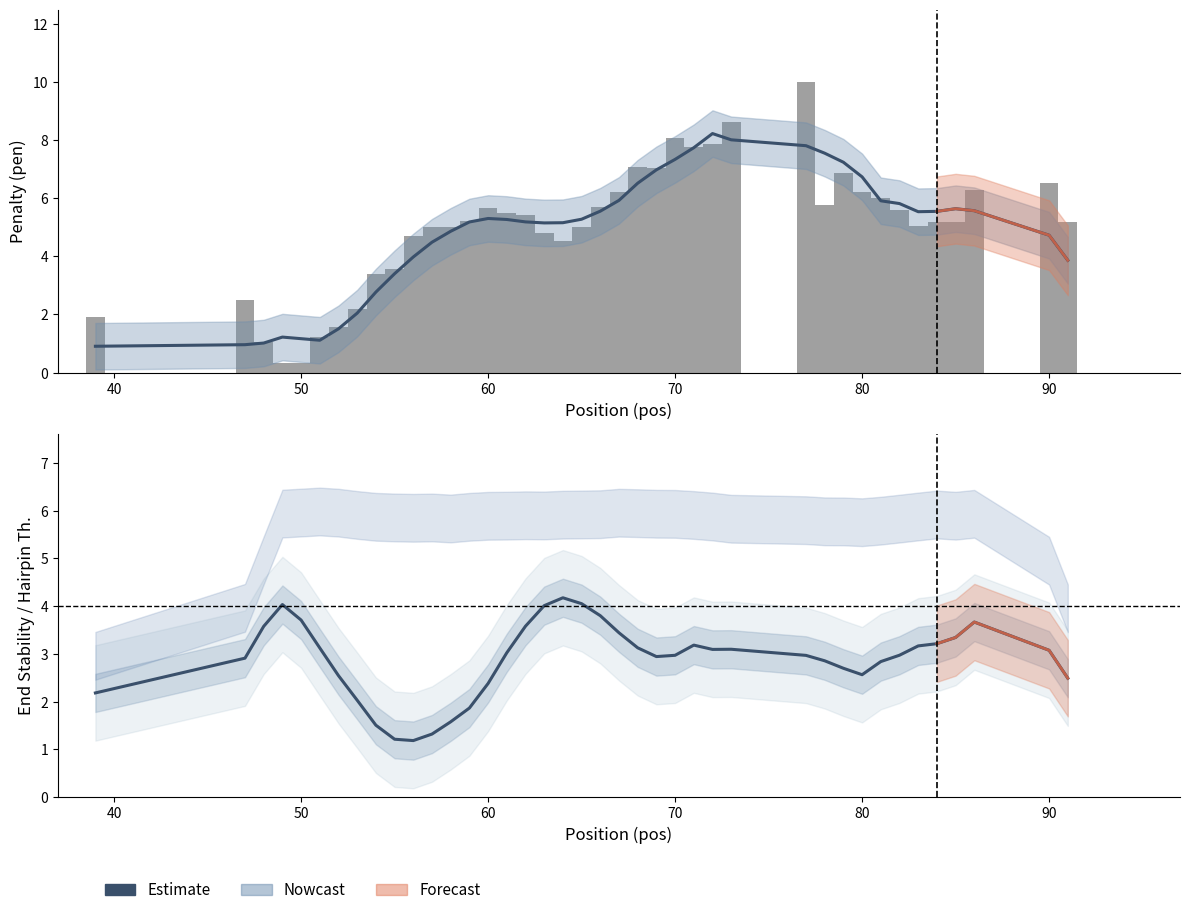

What is the difference between the maximum and minimum values in the Estimate series?

7.3